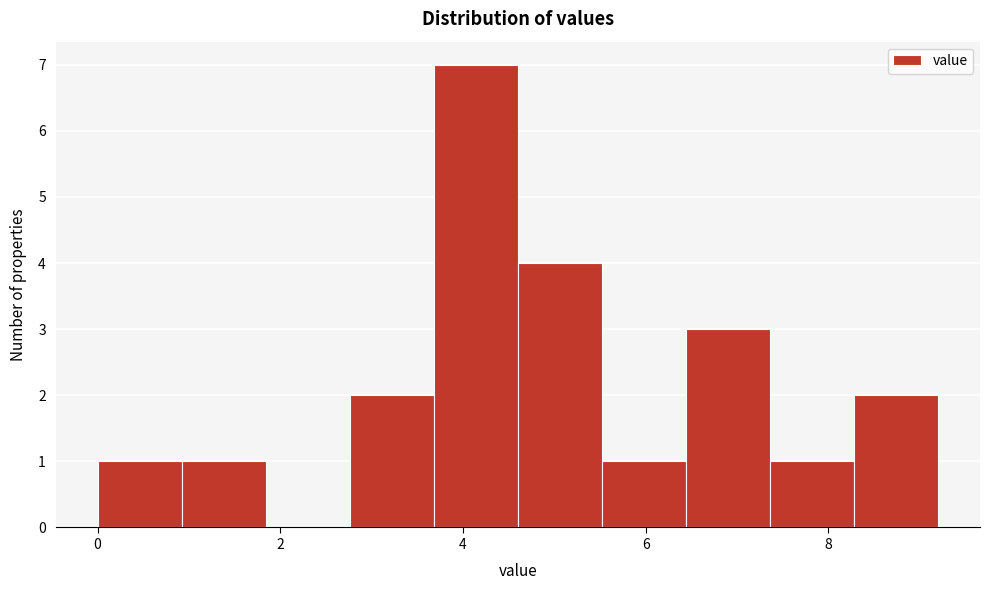

Which range on the x-axis has the tallest bar?

3.68 to 4.60